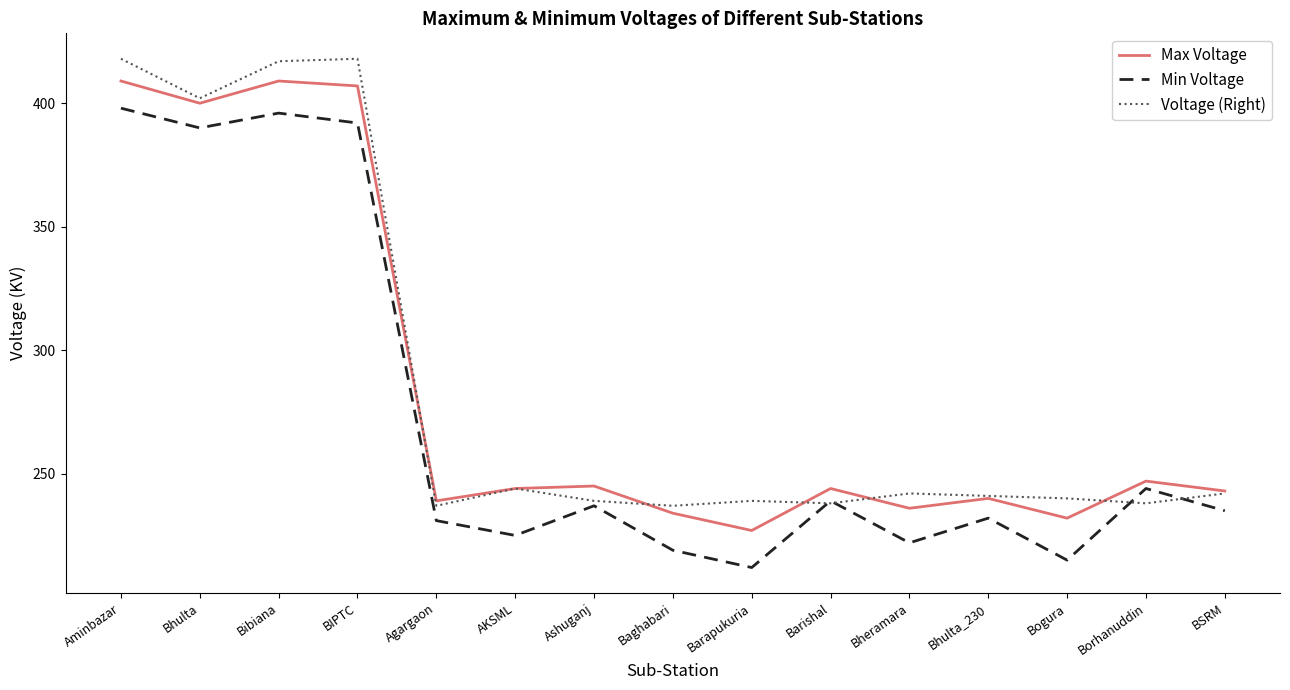

What position from the right is Bheramara?

5